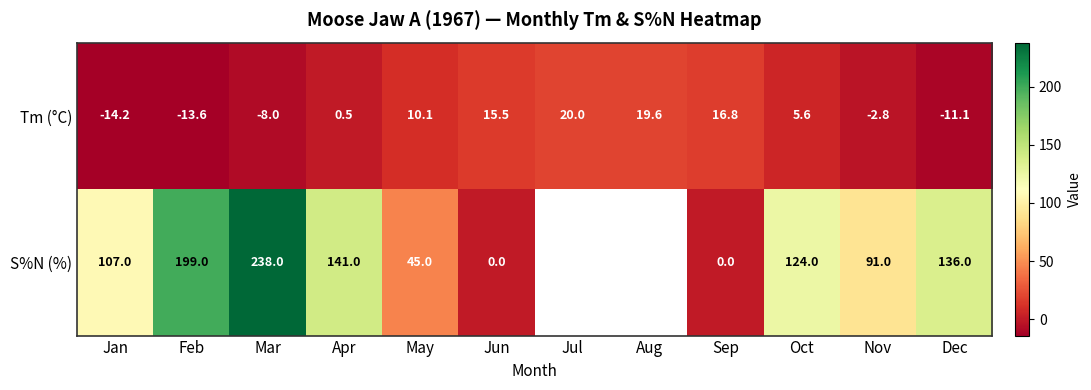

Which category has the highest value in the Tm (°C) series?

Jul